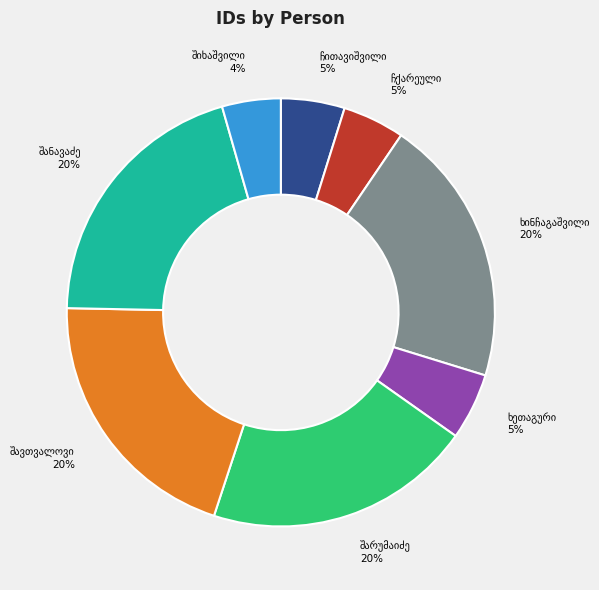

Is there a majority slice in this chart?

No